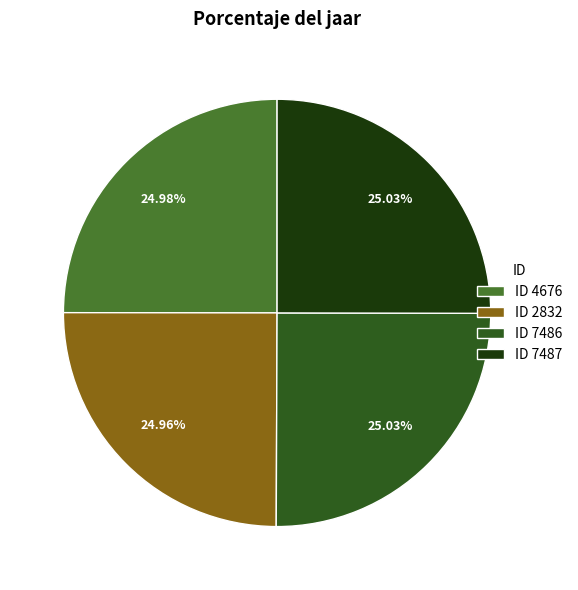

Combined, do ID 7487 and ID 4676 account for over 50%?

Yes